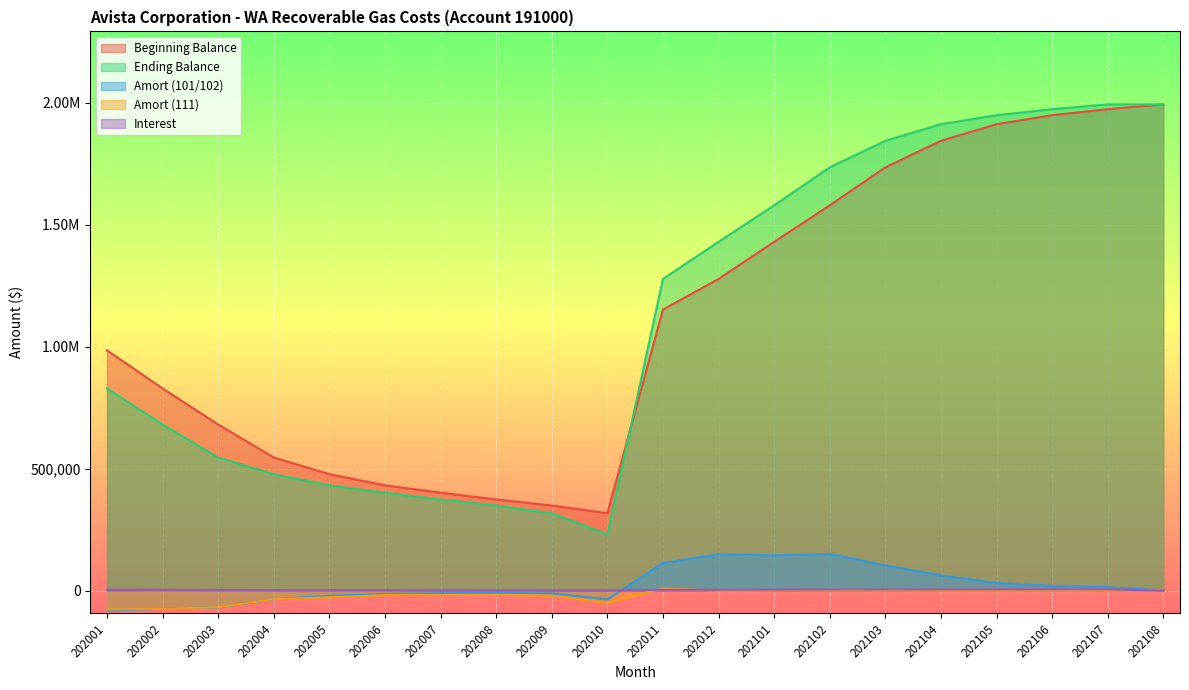

What is the minimum value for Amort (101/102)?

-81400.1